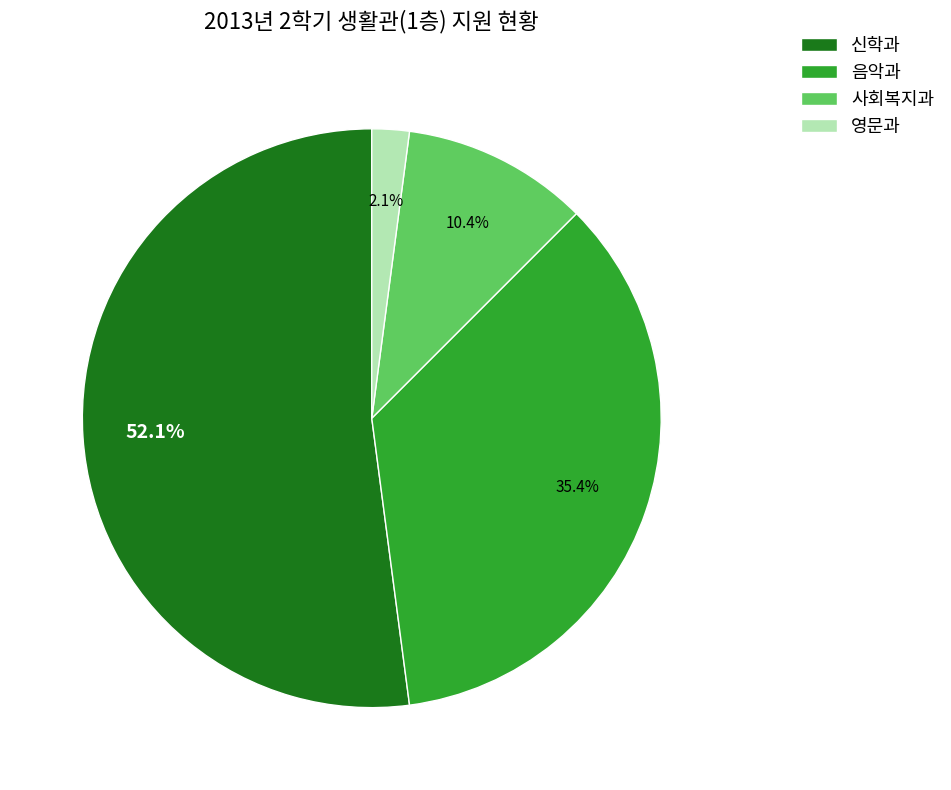

What percentage is the 신학과 slice, to the nearest percent?

52%